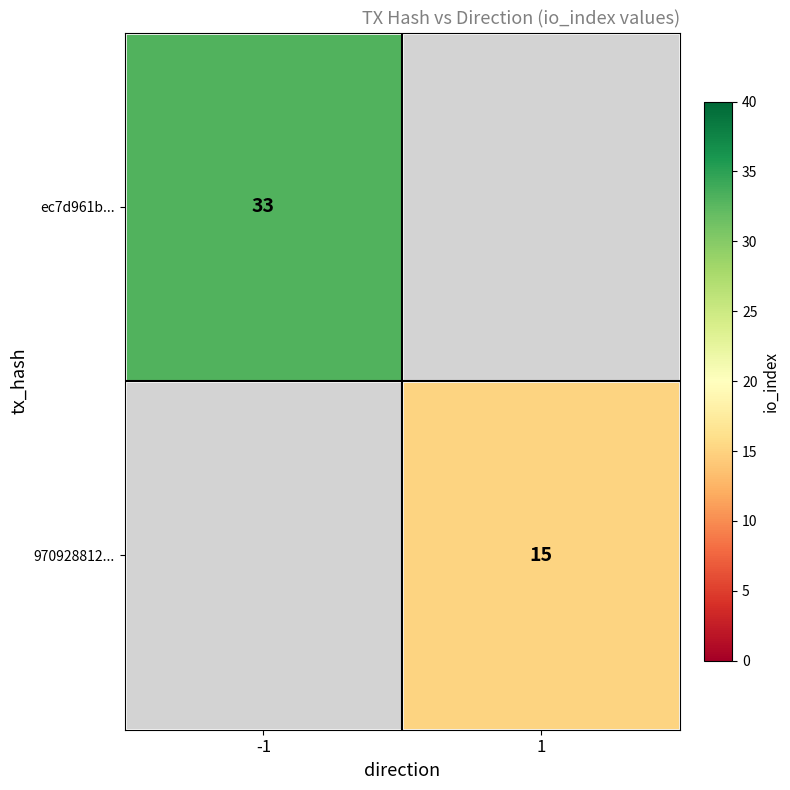

Is it true that ec7d961b... equals 33 at -1?

True